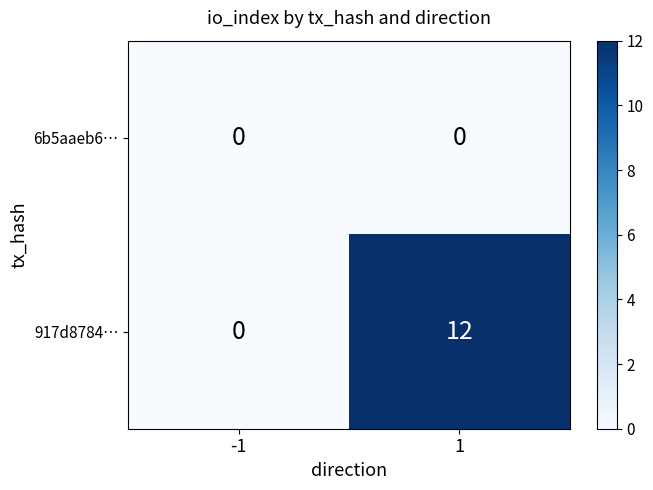

At how many categories does at least one series exceed 8?

1